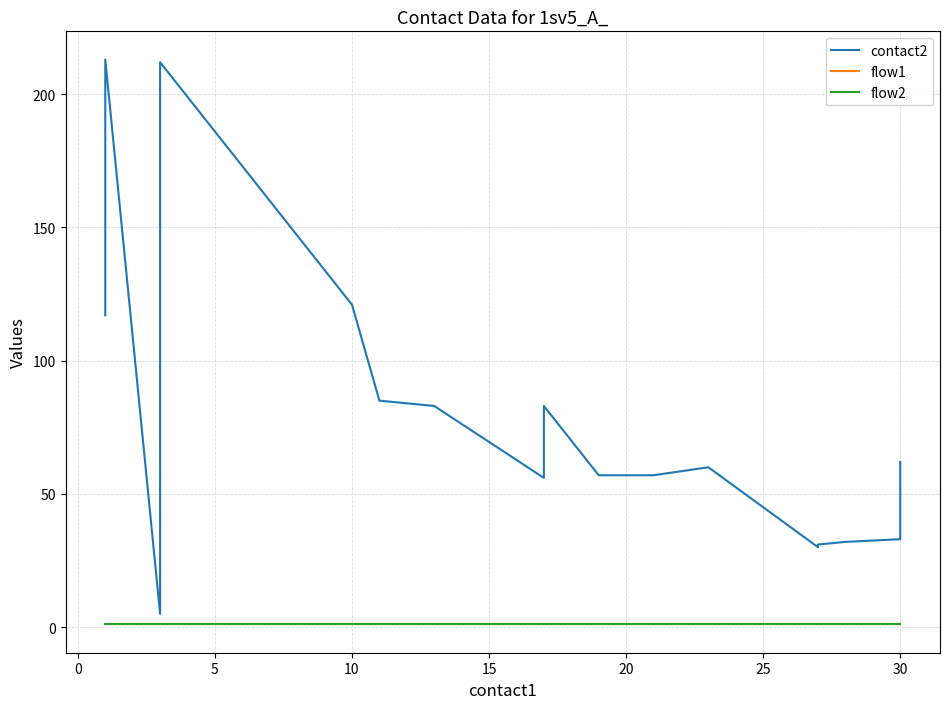

What is the greatest value displayed?

213